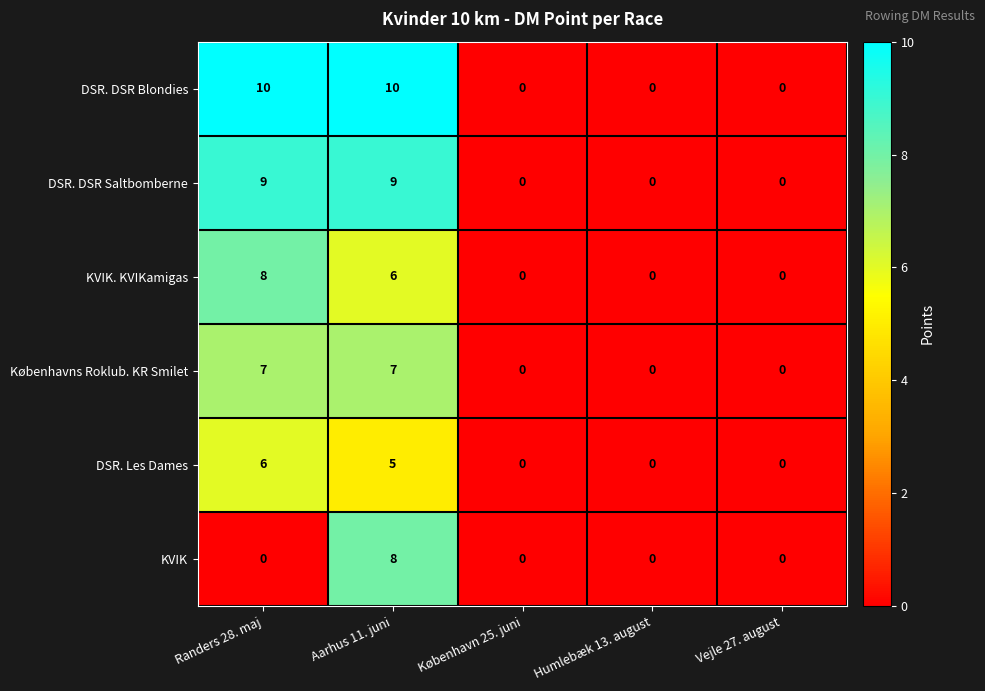

What is the greatest value displayed?

10